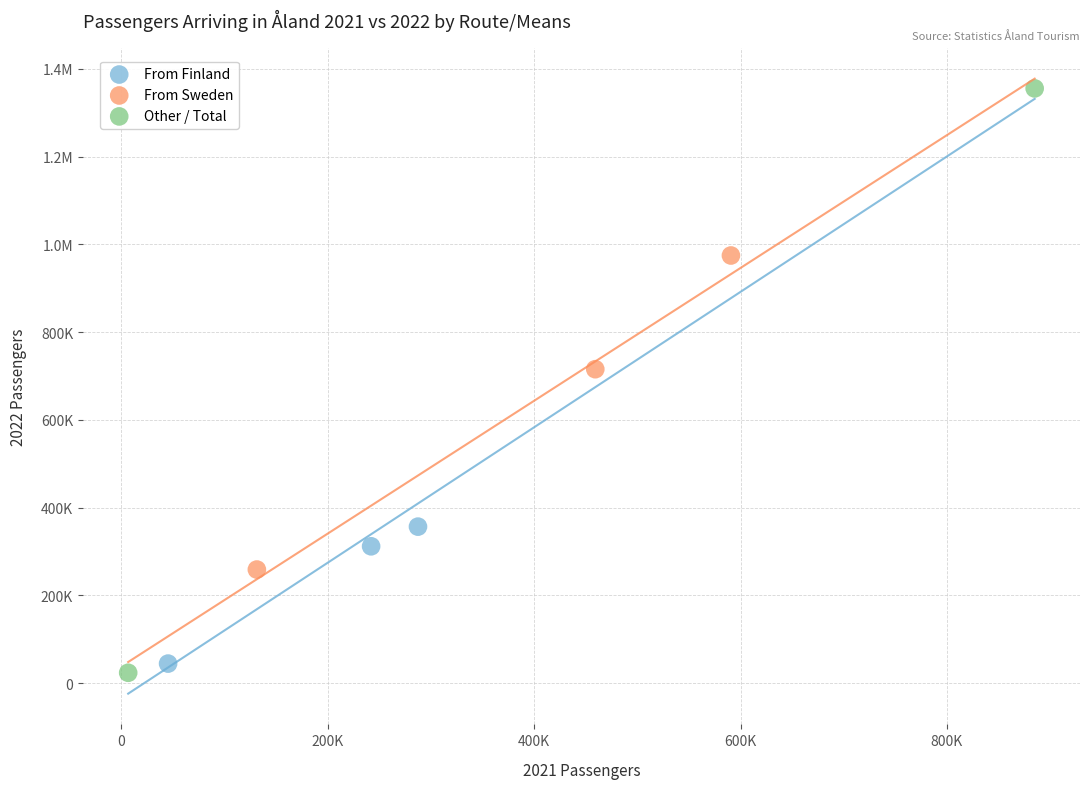

What are all the series names shown in the legend?

From Finland, From Sweden, Other / Total